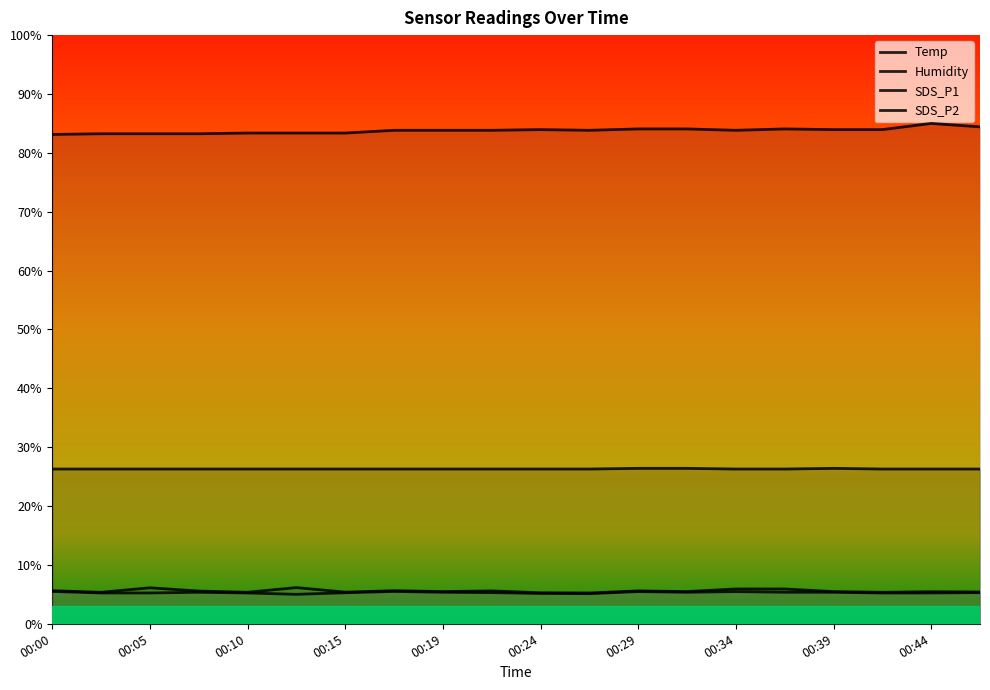

Does the chart display data point markers on the line(s)?

No